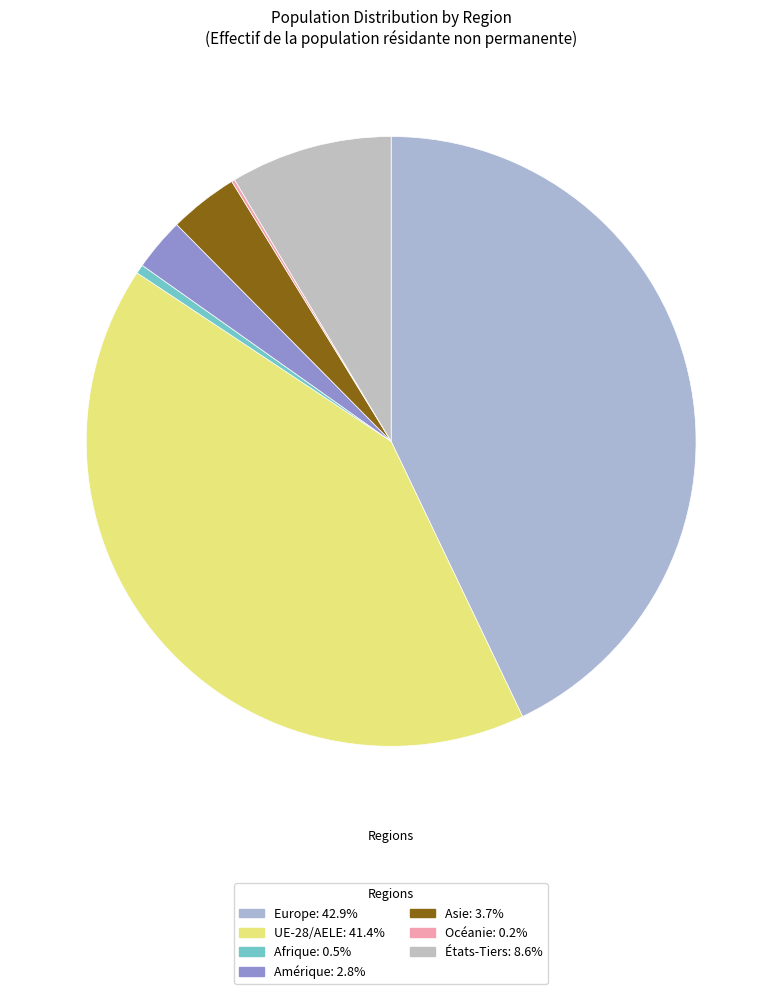

How many slices are in this pie chart?

7